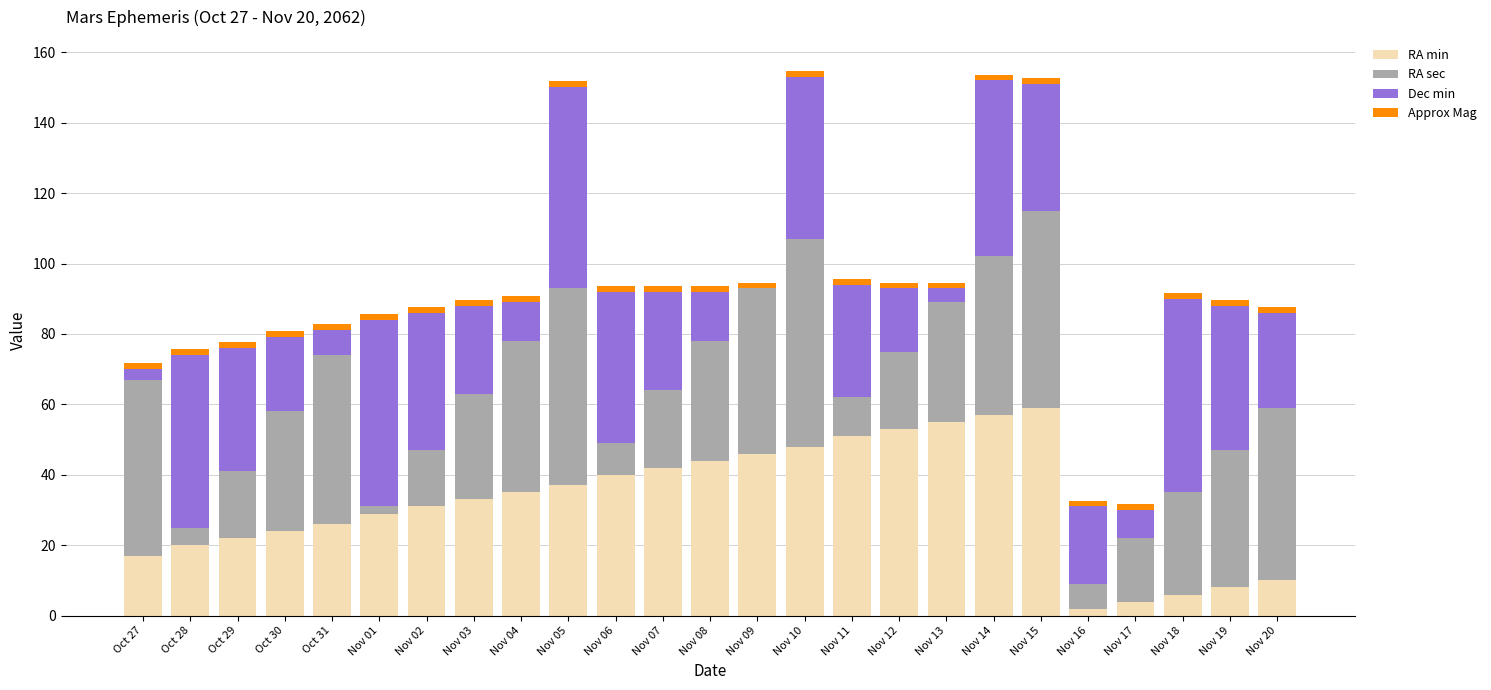

True or false: RA min has a value of 18.3 at Nov 06.

False